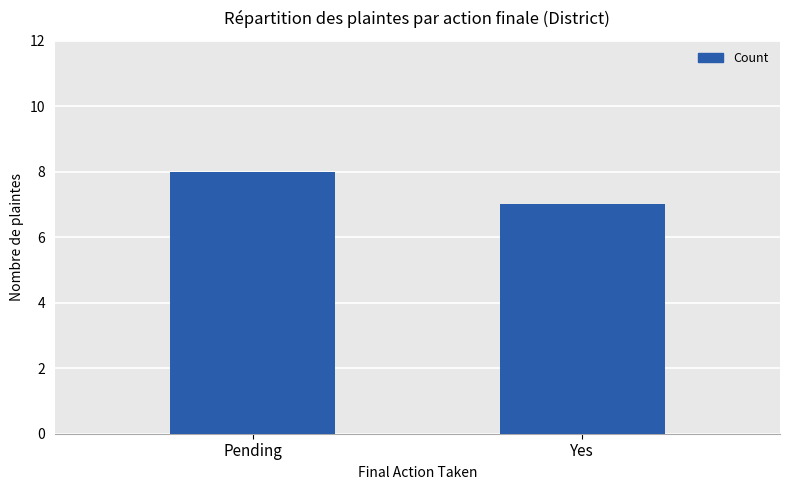

What is the value of the 1st bar from the left?

8